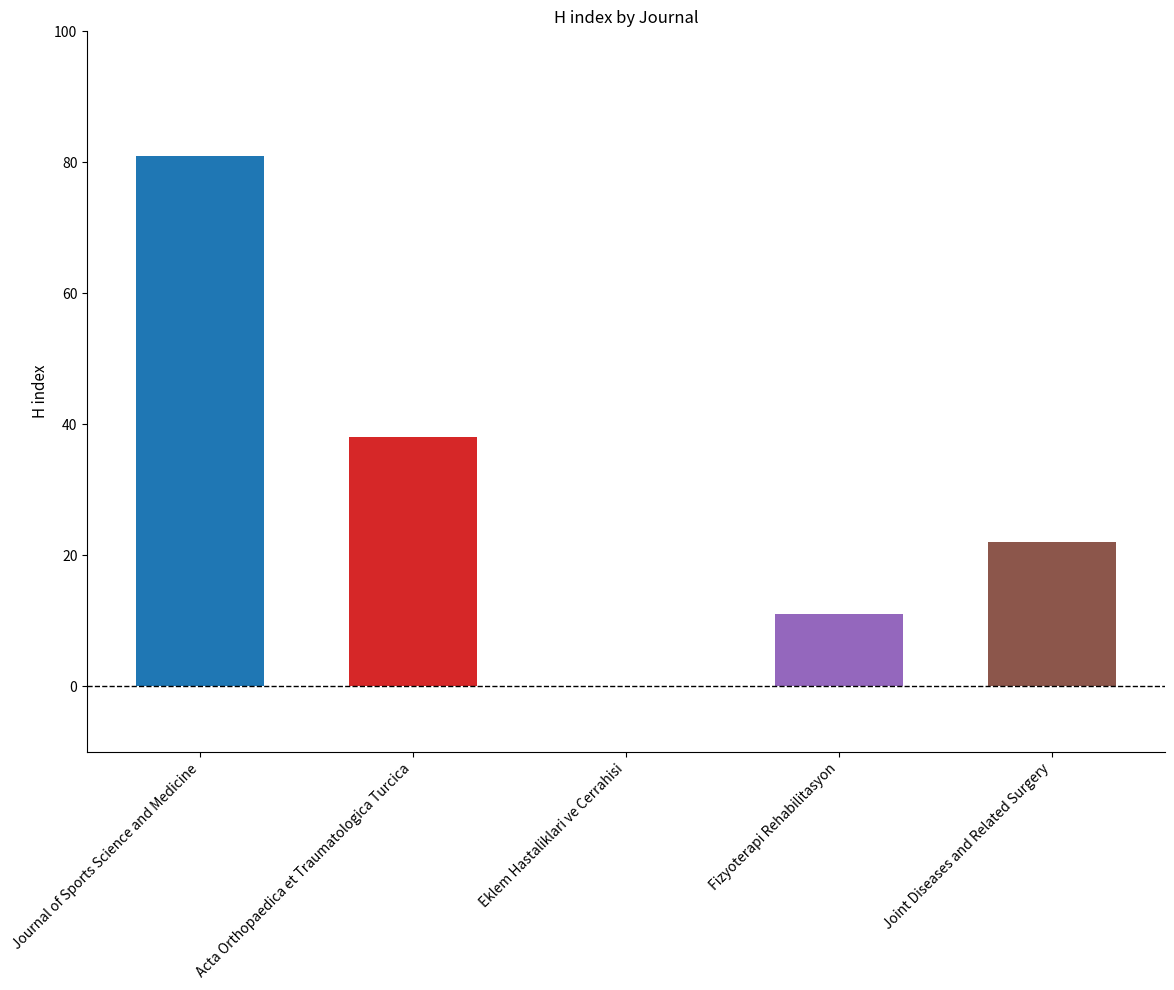

Reading left to right, extract all data points from this chart.

Journal of Sports Science and Medicine=81	Acta Orthopaedica et Traumatologica Turcica=38	Eklem Hastaliklari ve Cerrahisi=0	Fizyoterapi Rehabilitasyon=11	Joint Diseases and Related Surgery=22